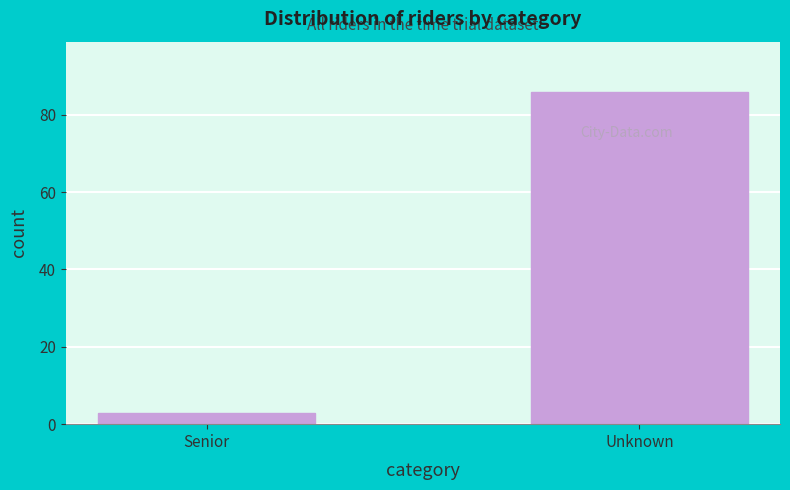

Reading left to right, what are all the values shown in this chart?

Senior=3	Unknown=86